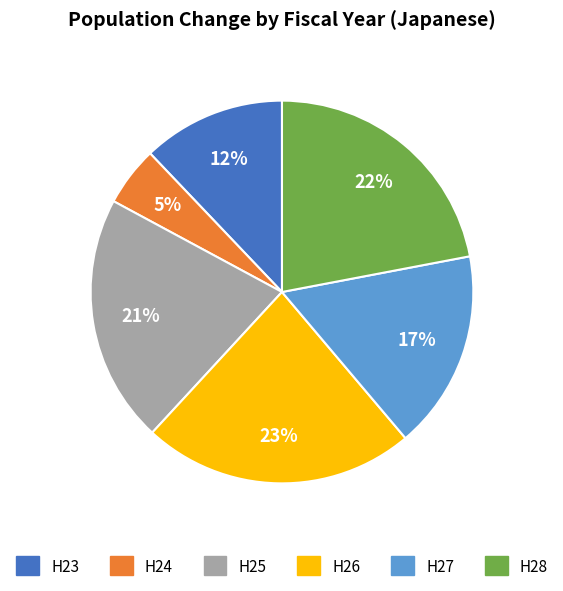

Combined, do H25 and H26 account for over 50%?

No